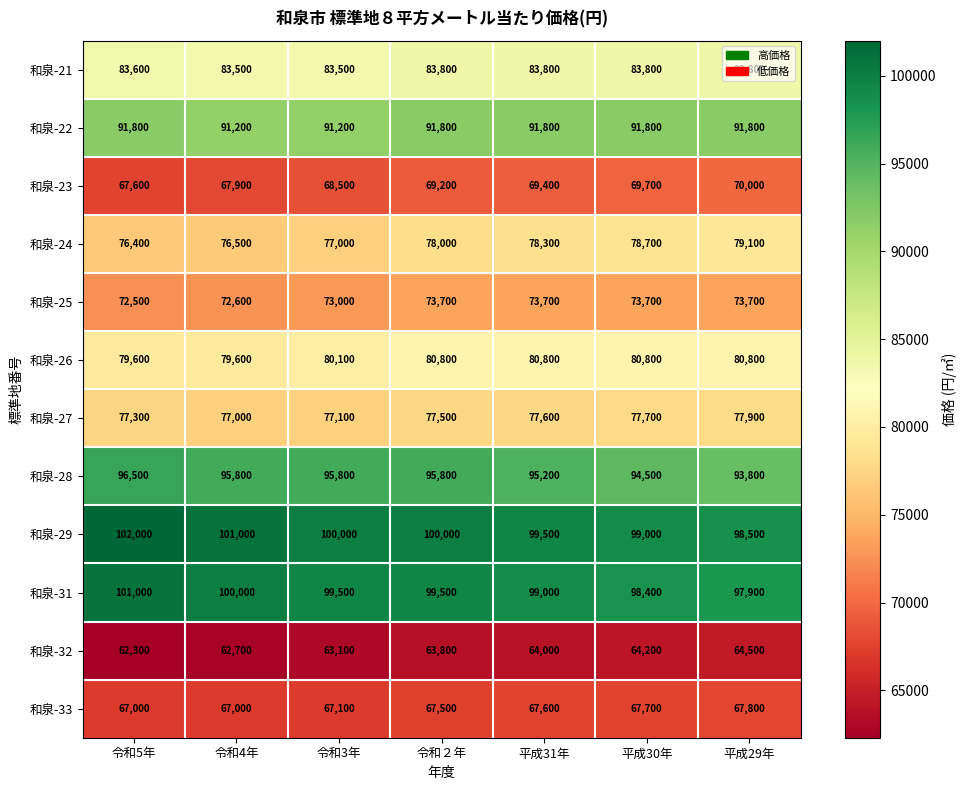

What is the approximate value of 和泉-28 at 平成31年?

95200